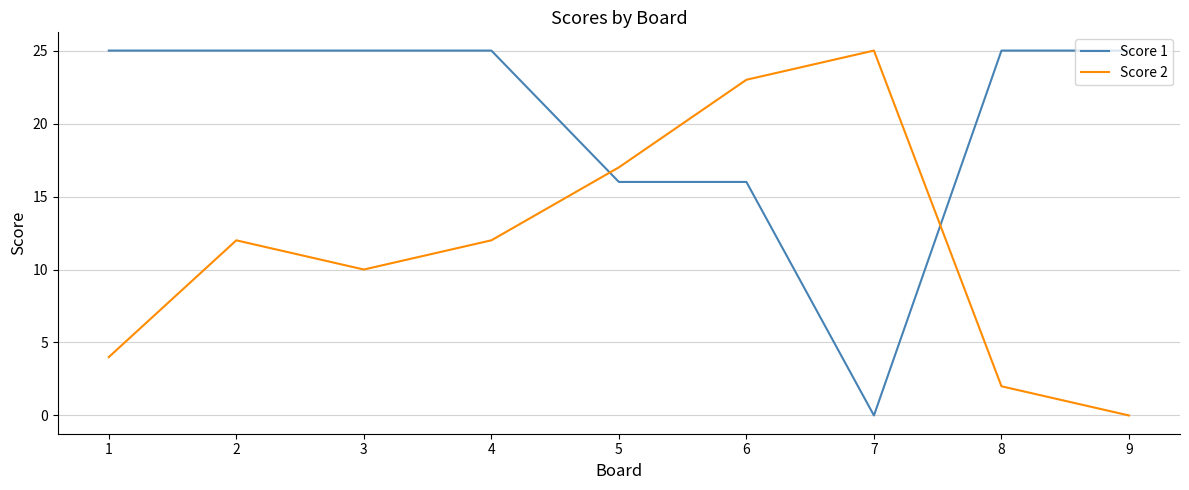

At which category does Score 2 reach its first local valley?

3